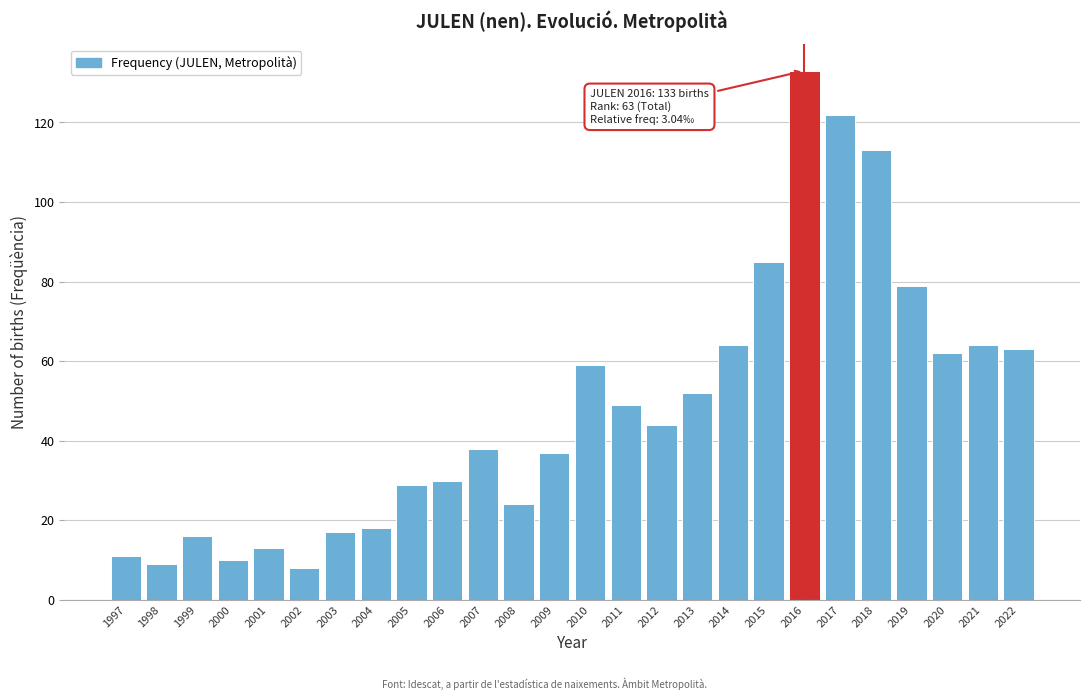

Reading right to left, extract all data points from this chart.

2022=63	2021=64	2020=62	2019=79	2018=113	2017=122	2016=133	2015=85	2014=64	2013=52	2012=44	2011=49	2010=59	2009=37	2008=24	2007=38	2006=30	2005=29	2004=18	2003=17	2002=8	2001=13	2000=10	1999=16	1998=9	1997=11